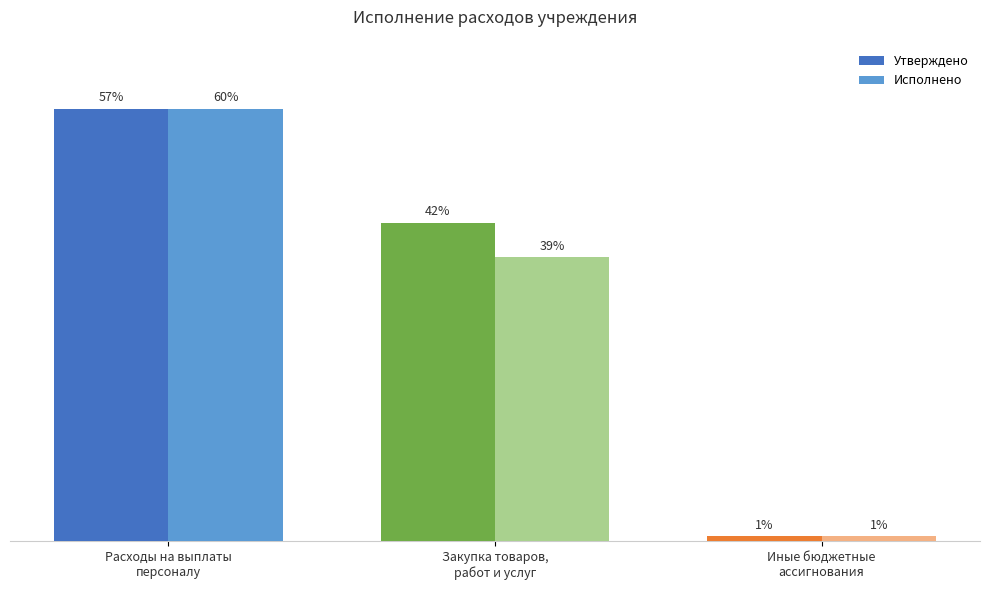

What are all the series names shown in the legend?

Утверждено, Исполнено